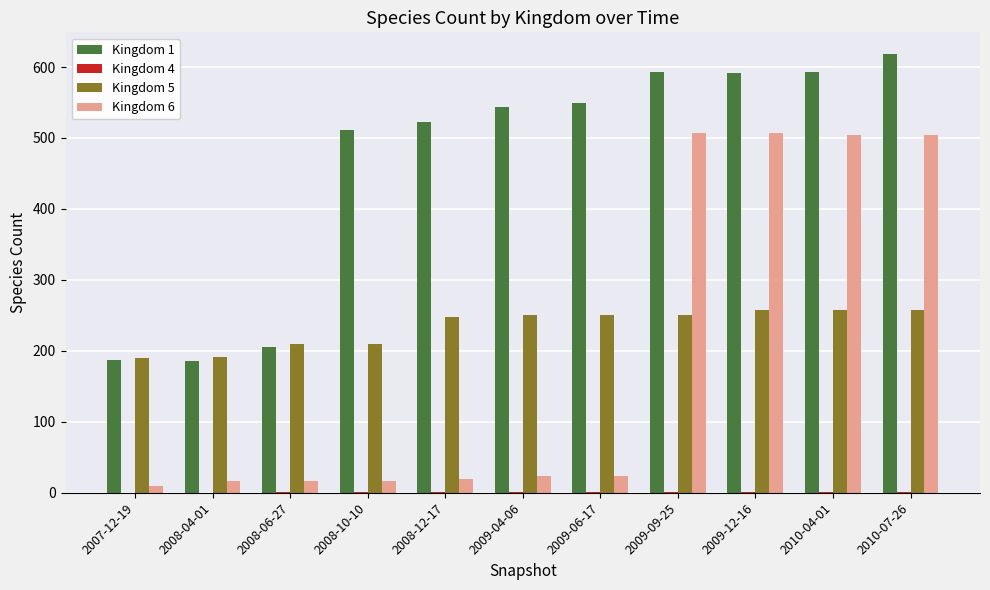

What is the maximum value shown in the chart?

618